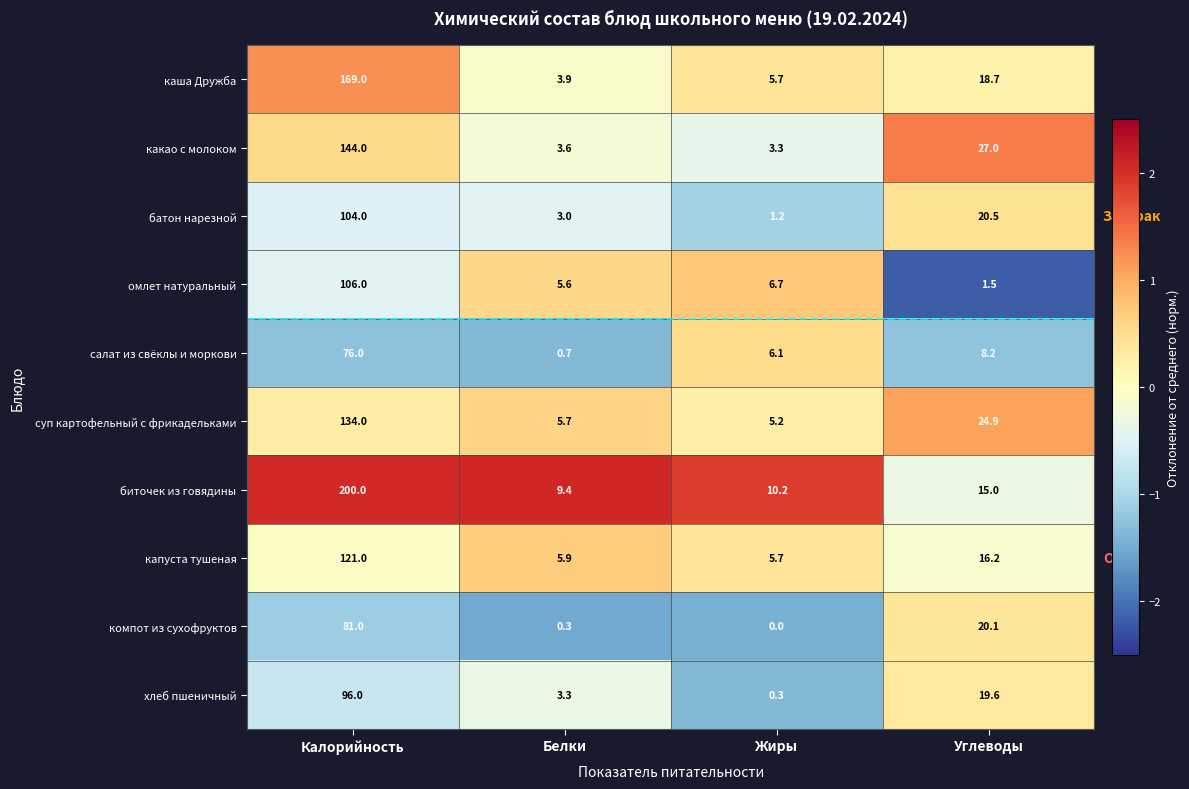

The батон нарезной series shows 104.0 at Калорийность. True or false?

True